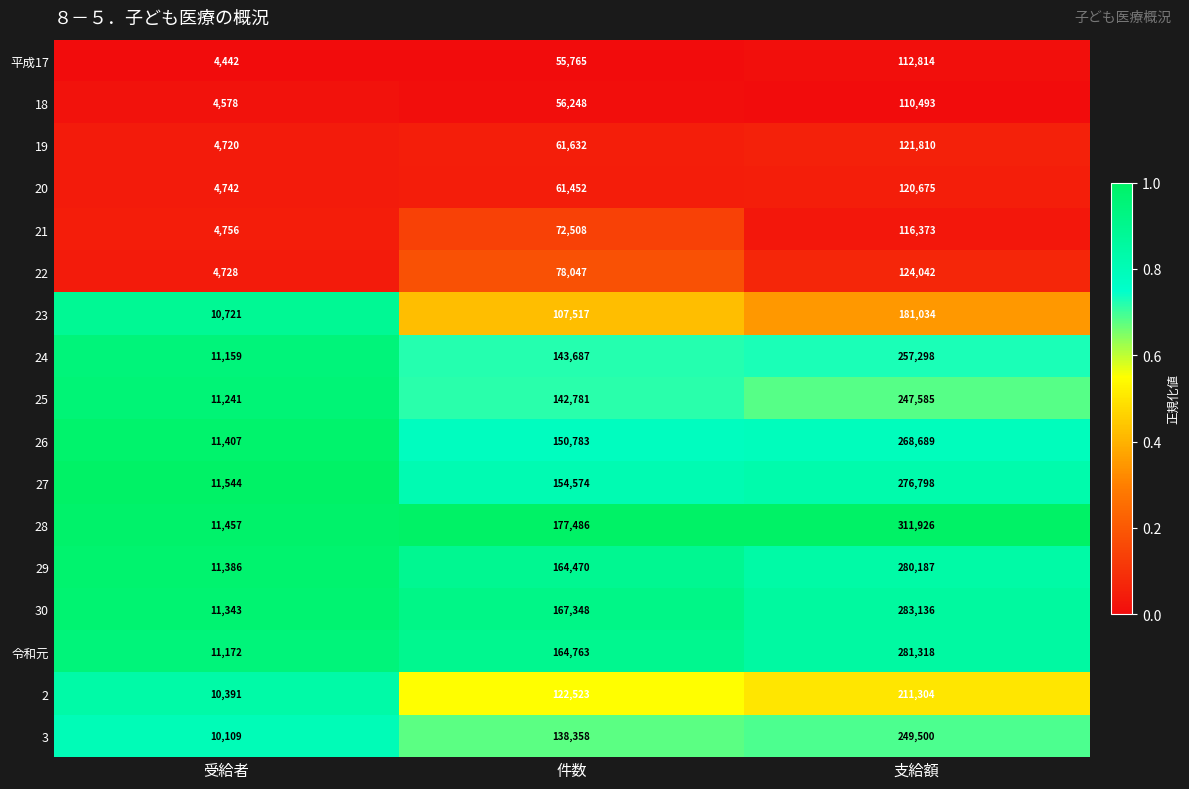

Which series has the widest spread of values?

28